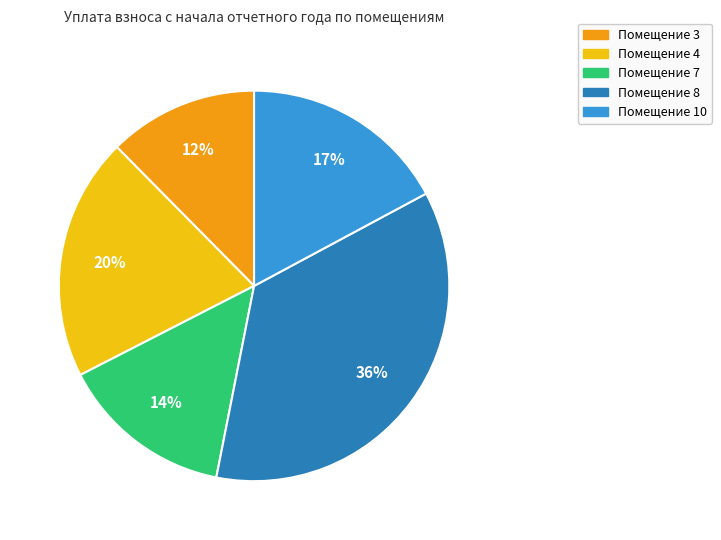

Which slice is the smallest?

Помещение 3